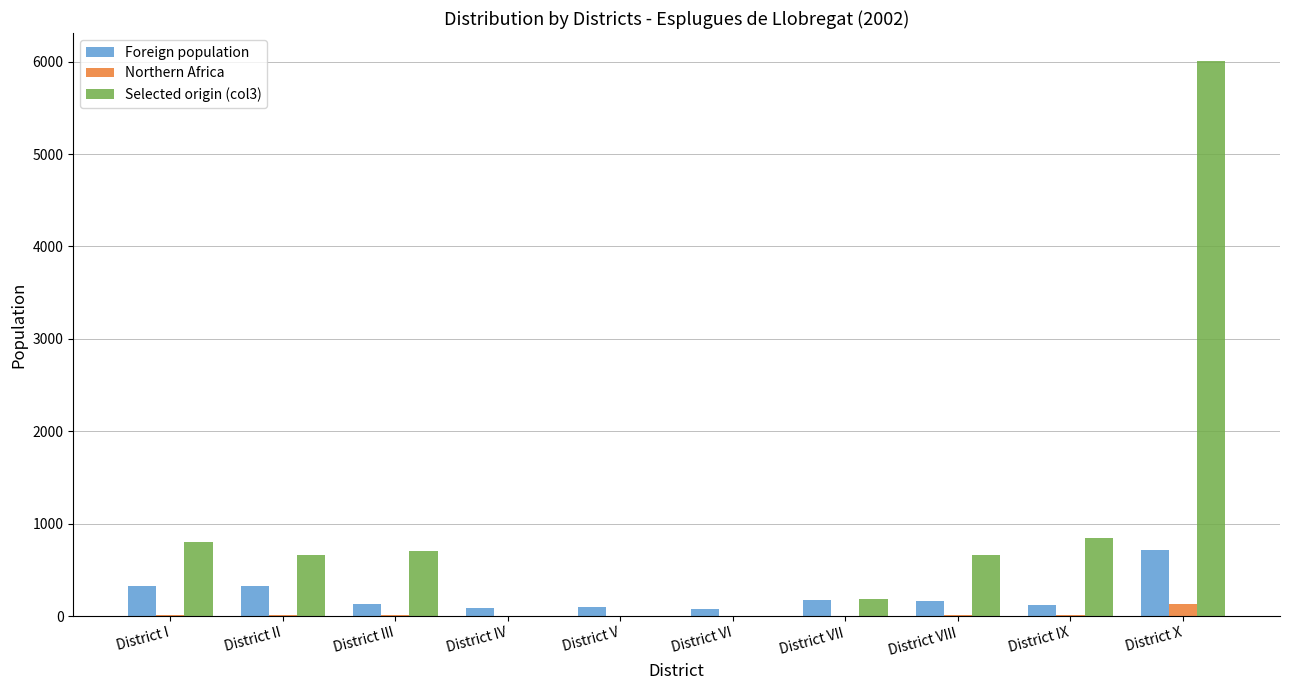

At which category is the sum across all series the highest?

District X